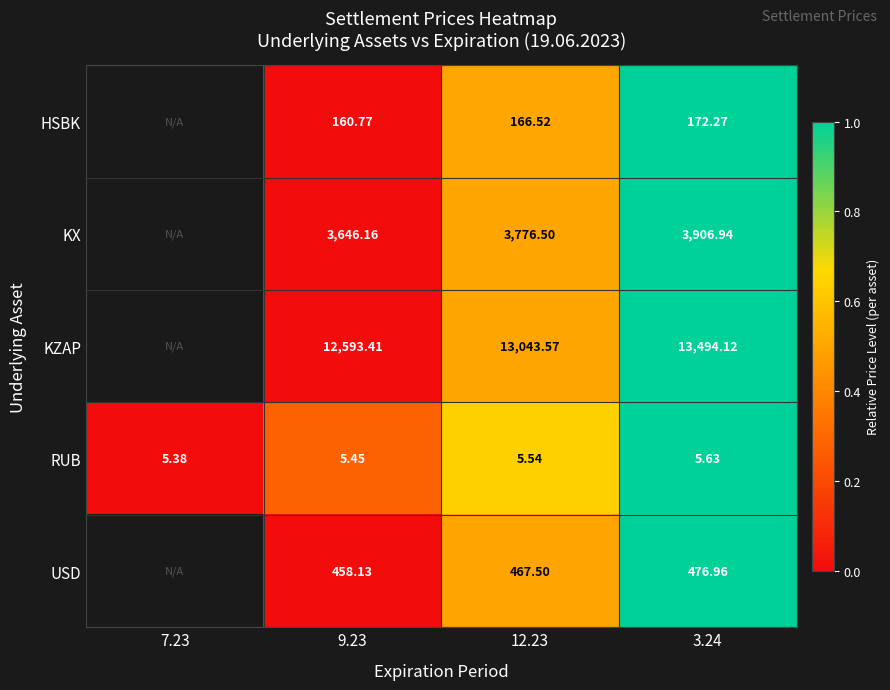

Rank the series at 9.23 from highest to lowest value.

KZAP, KX, USD, HSBK, RUB